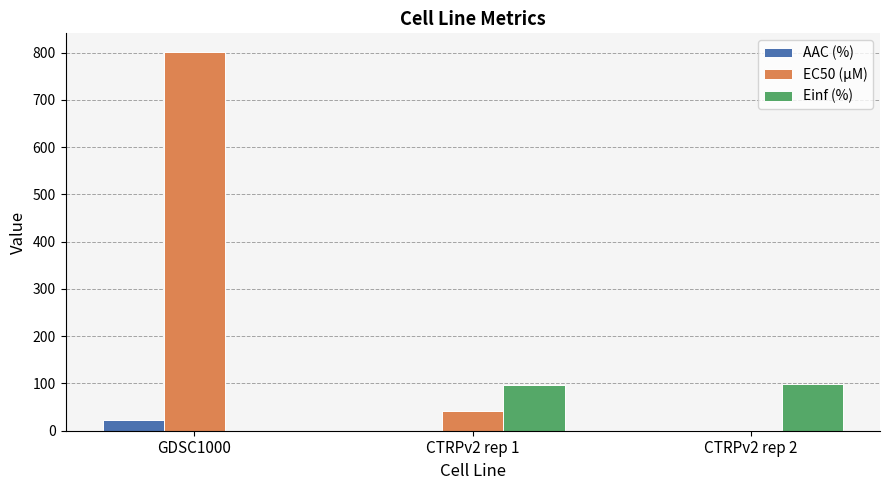

At which label does EC50 (µM) first exceed 41?

GDSC1000